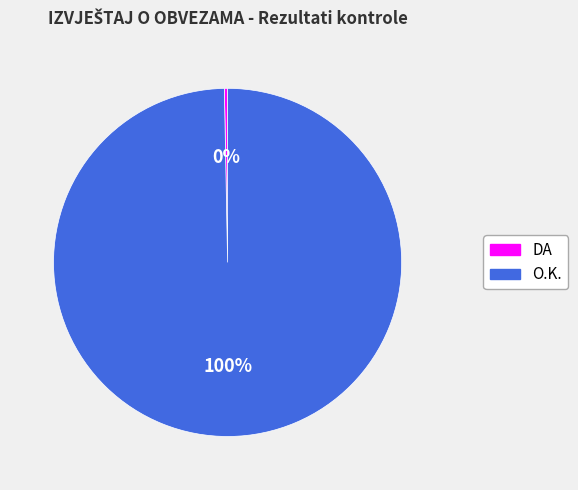

Is the sum of DA and O.K. greater than half?

Yes